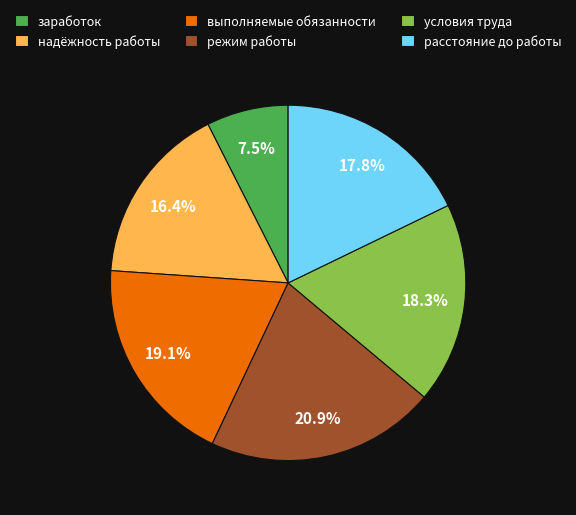

To the nearest percent, what is the average slice percentage?

17%